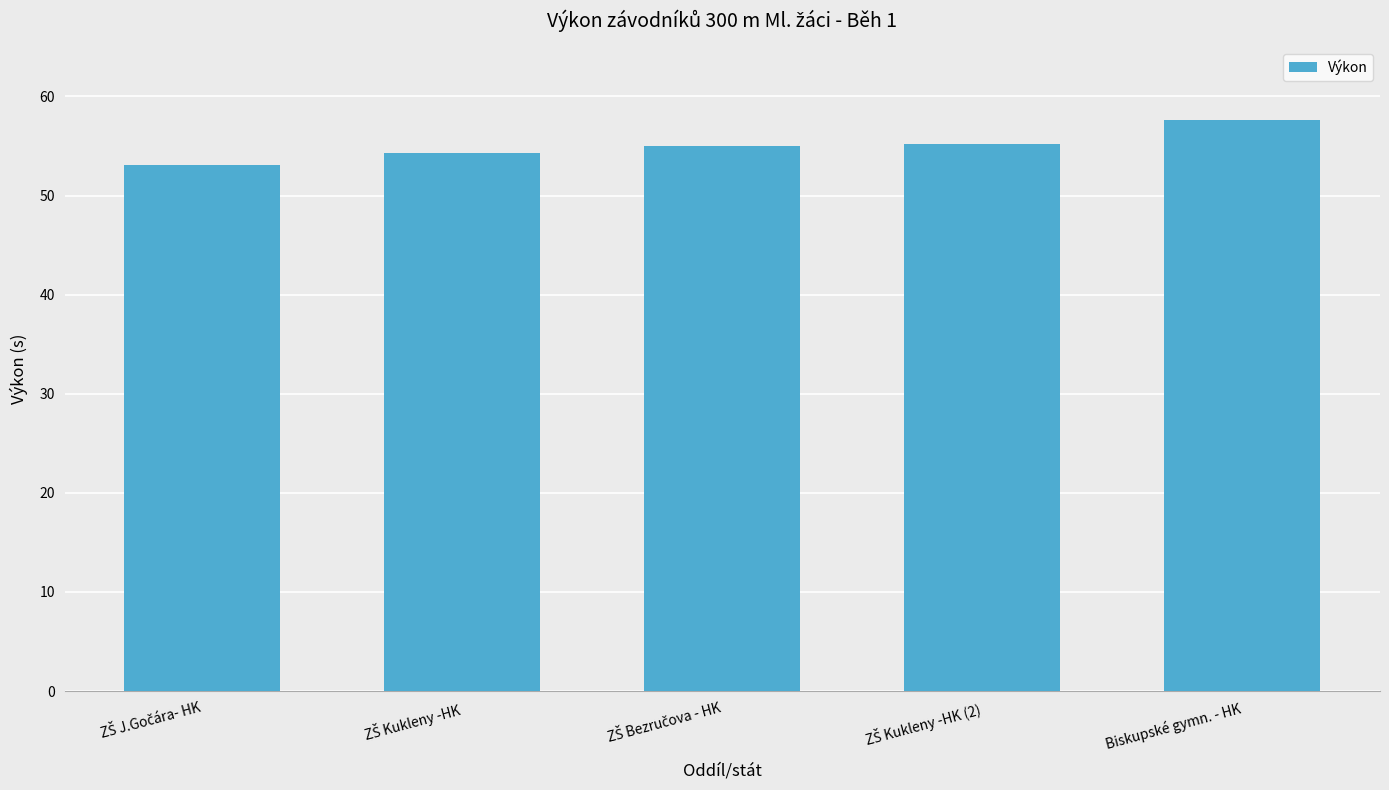

Which label corresponds to the largest value in the chart?

Biskupské gymn. - HK